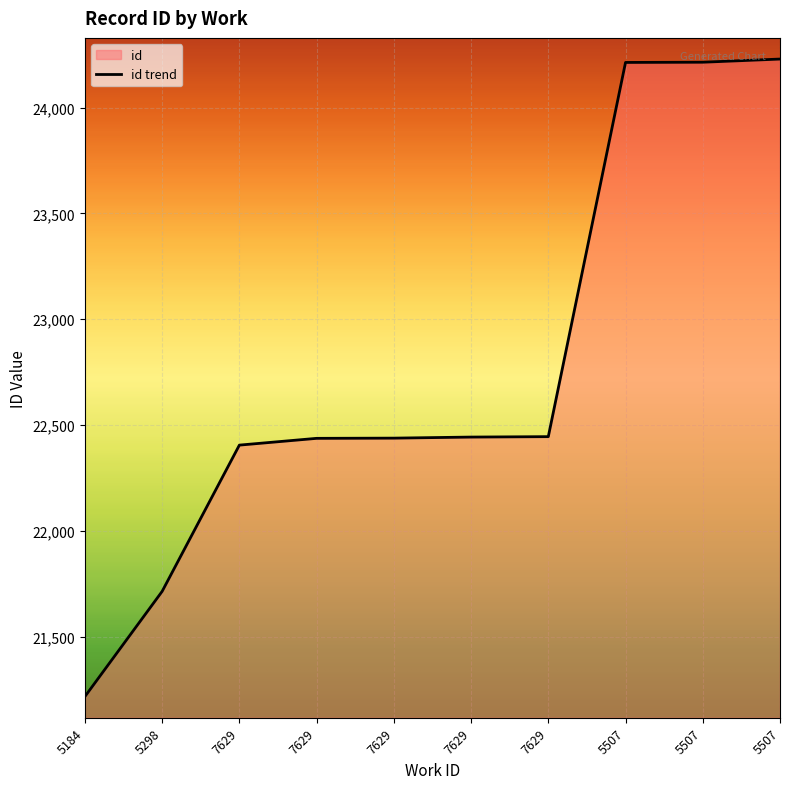

At which label is the value closest to 22723?

7629